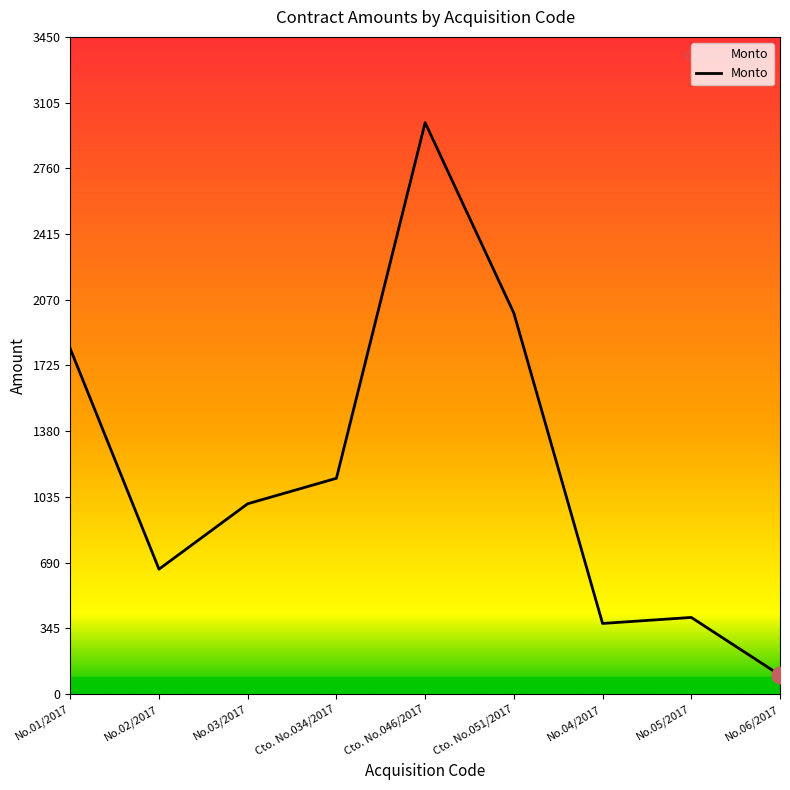

What is the label of the 9th point from the right?

No.01/2017